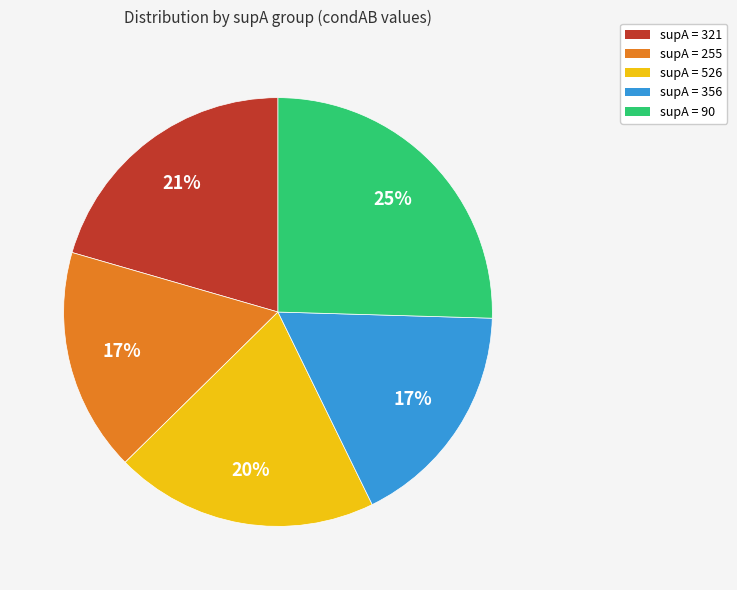

Approximately how many times larger is the value at supA = 90 compared to supA = 356?

1.5